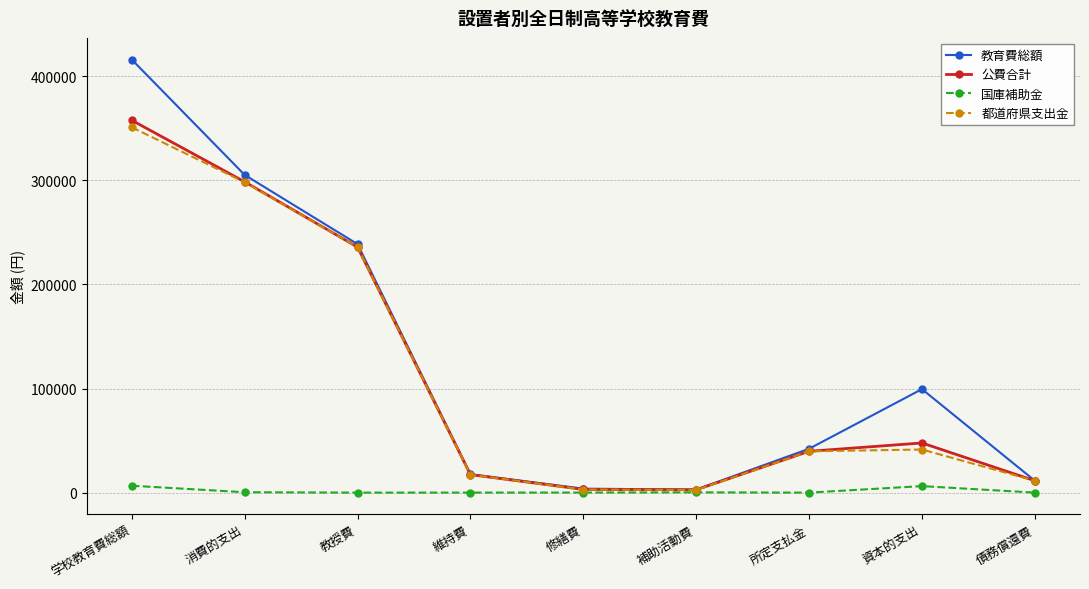

Read the 公費合計 value at 消費的支出, to the nearest 50.

298700